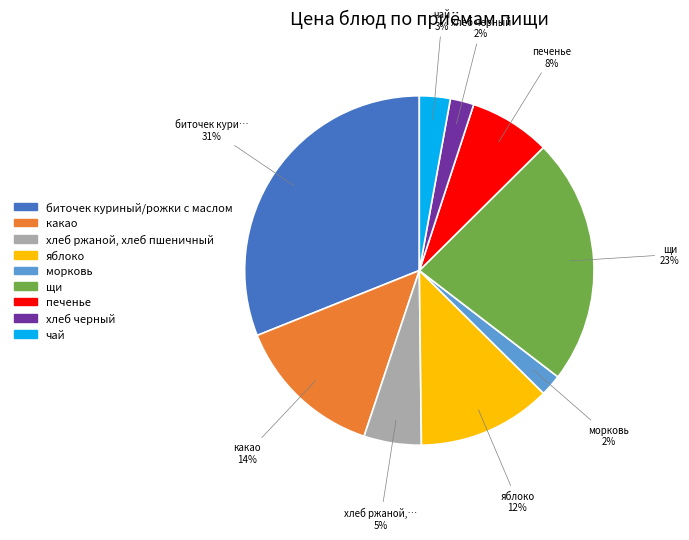

What percentage is the чай slice, to the nearest percent?

3%